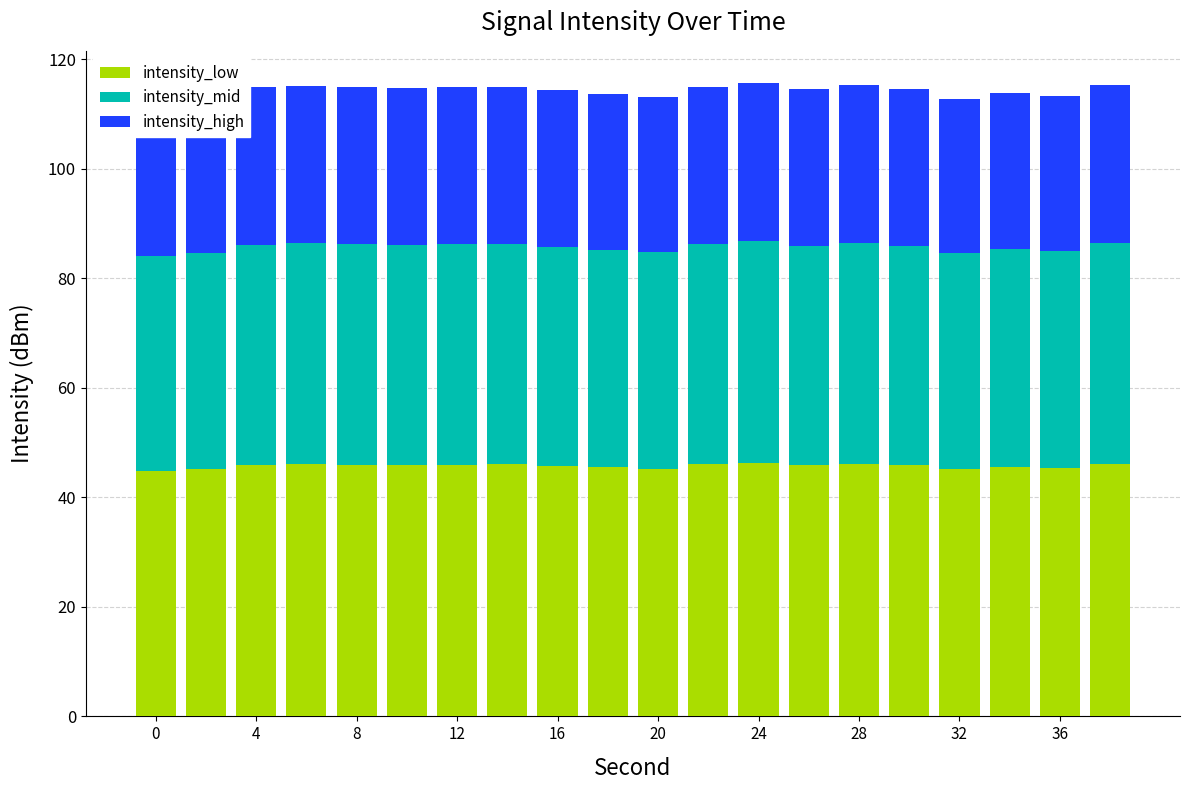

Which series has the largest total across all categories?

intensity_low